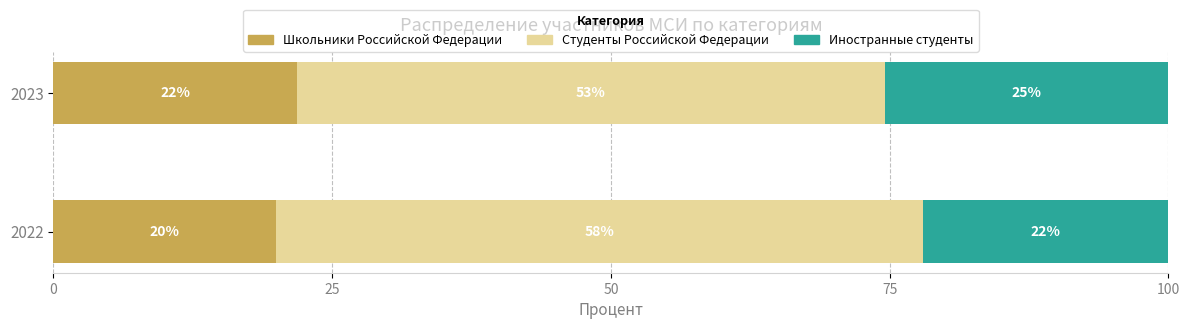

At which label is Школьники Российской Федерации closest to 20?

2022